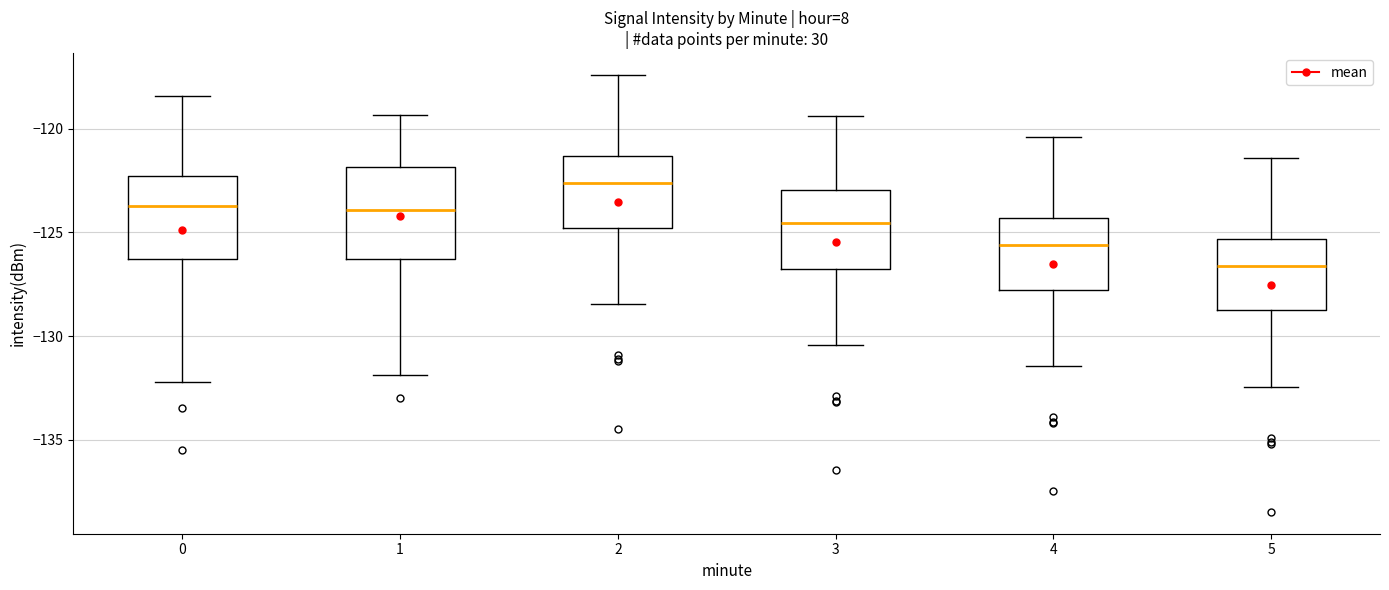

Which box has the highest median line?

2